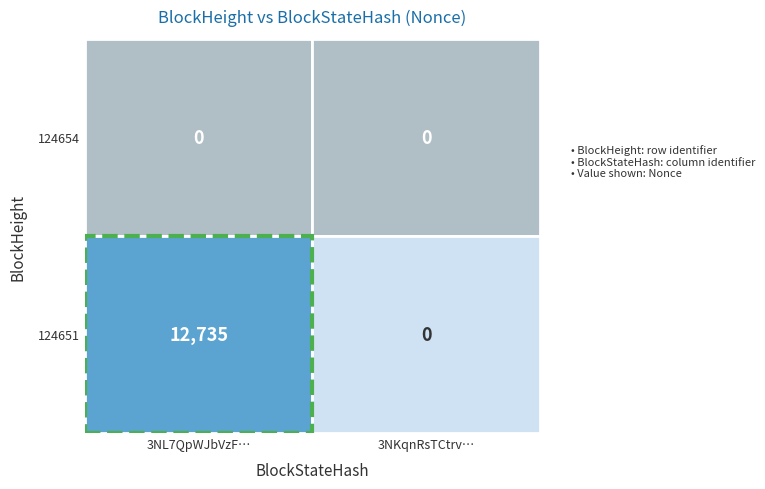

List the series in order of their overall mean, highest first.

124651, 124654